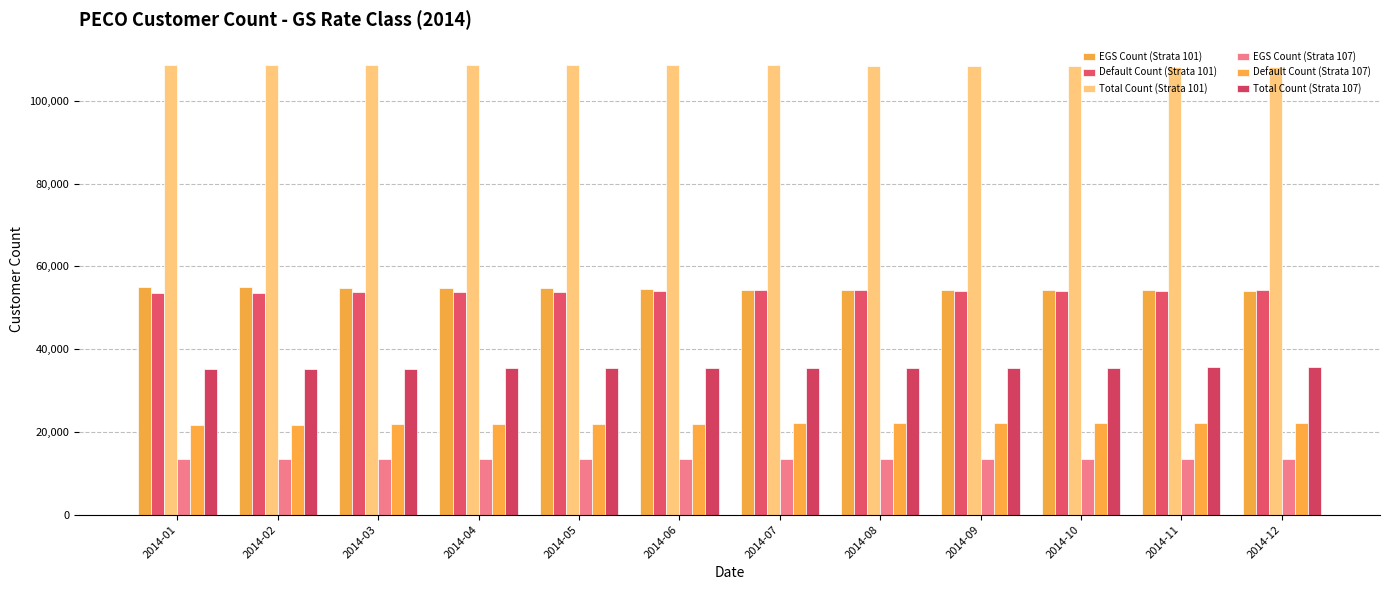

Count the number of categories in the chart.

12